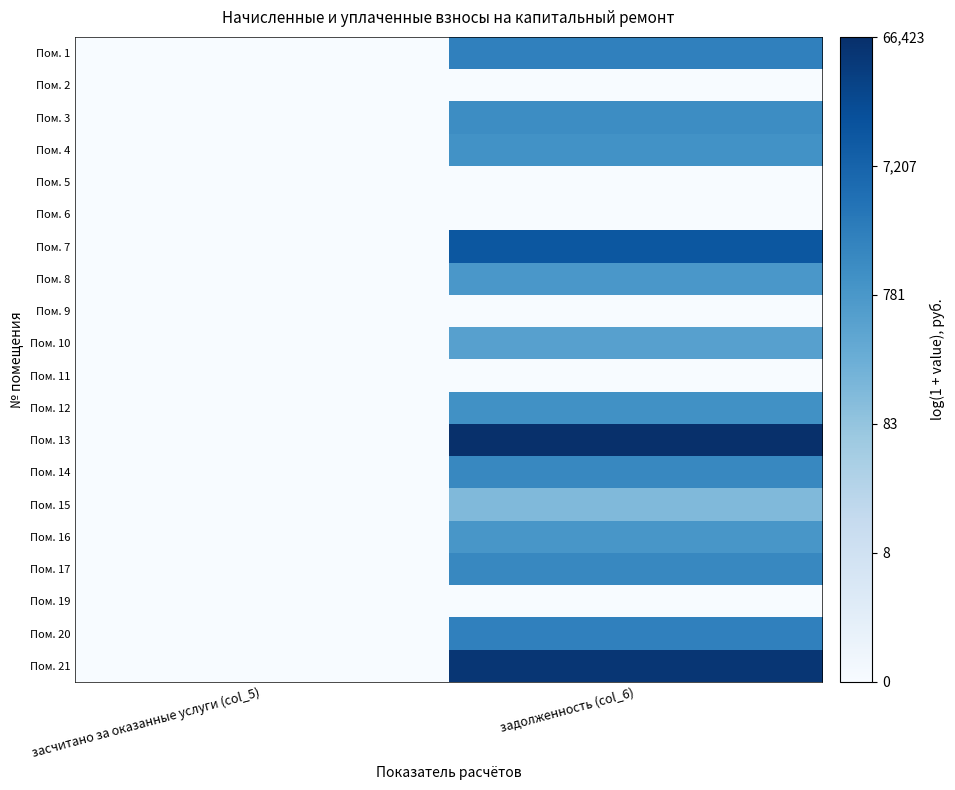

What is the total value across all series at задолженность (col_6)?

106.8